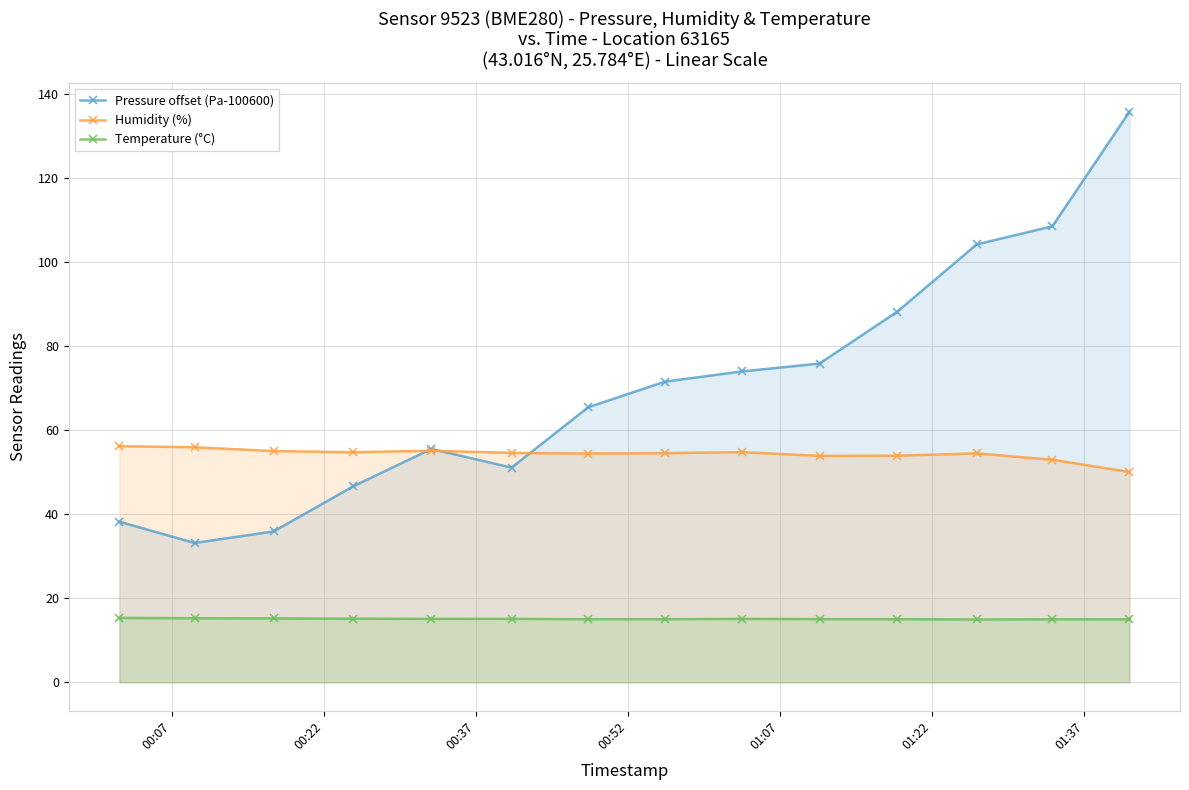

Does the chart have visible grid lines?

Yes